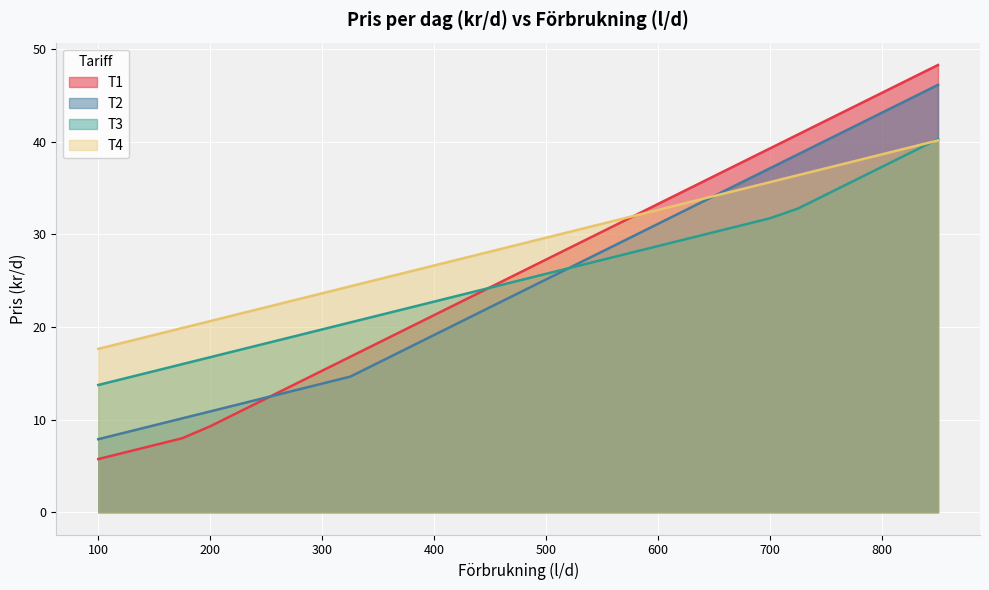

Rank the categories by T4 value from highest to lowest.

850, 825, 800, 775, 750, 725, 700, 675, 650, 625, 600, 575, 550, 525, 500, 475, 450, 425, 400, 375, 350, 325, 300, 275, 250, 225, 200, 175, 150, 125, 100